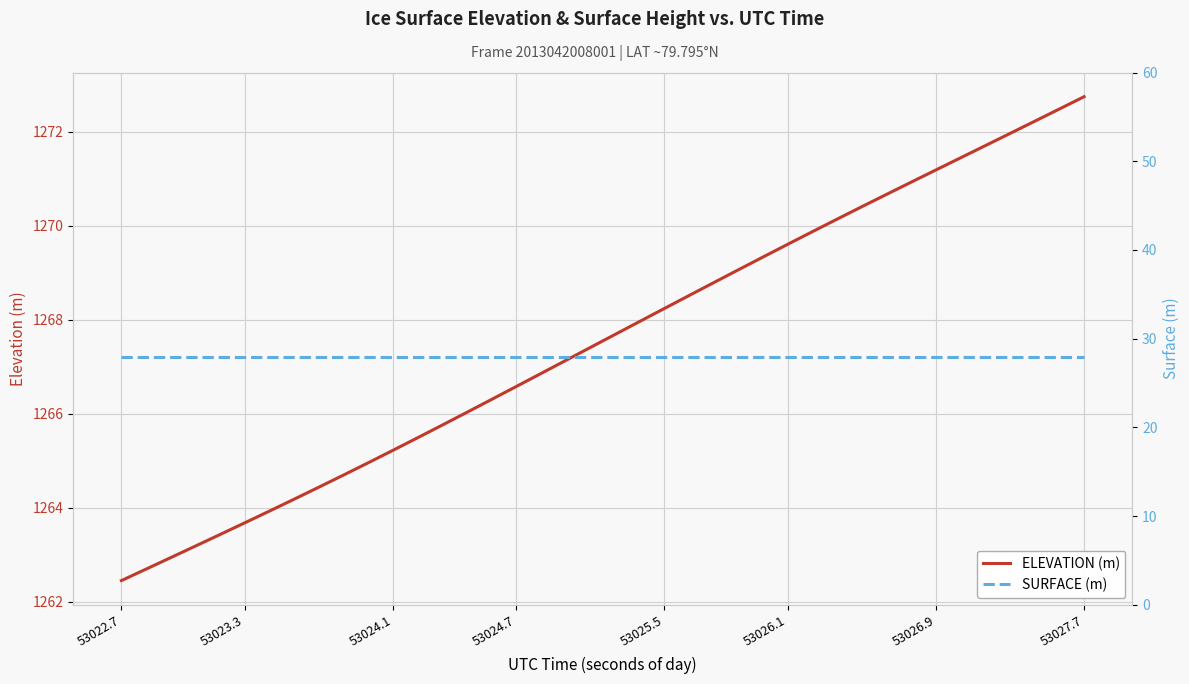

True or false: ELEVATION (m) and SURFACE (m) intersect in this chart.

False